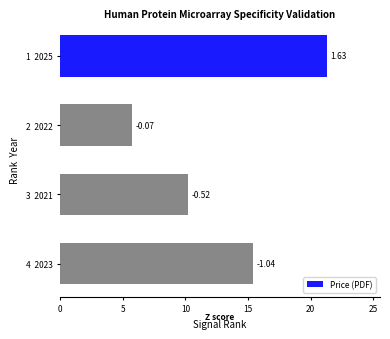

How many bars are there in total?

4